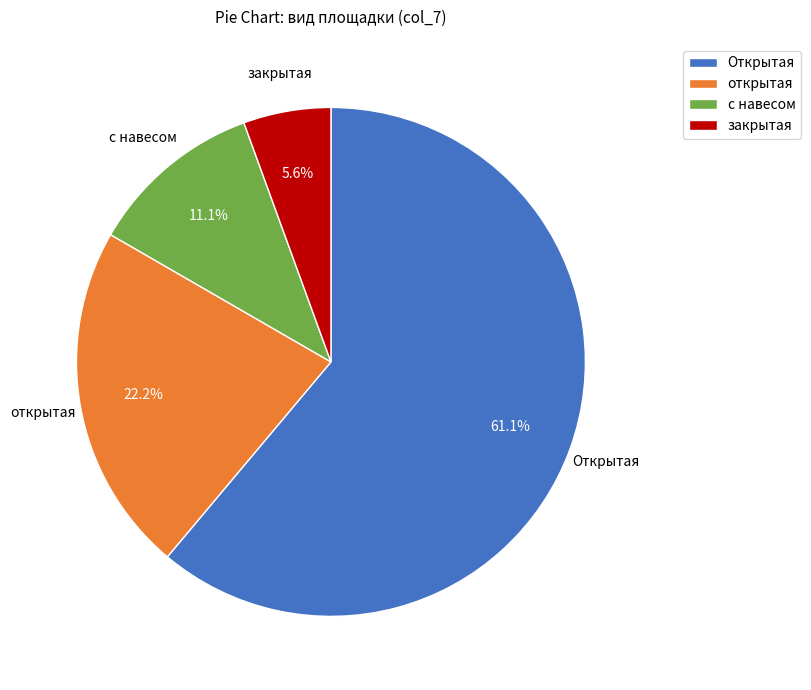

To the nearest percent, what percentage of the pie is открытая?

22%